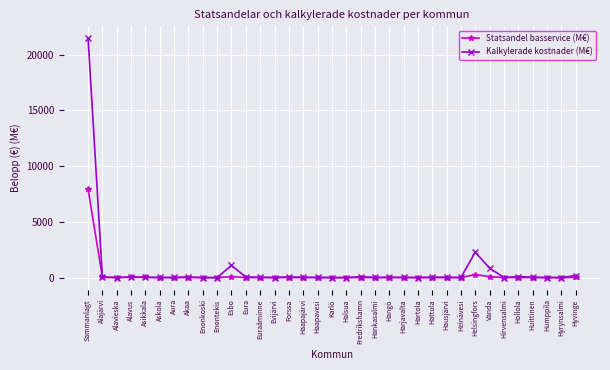

What is the label of the 28th point from the right?

Akaa